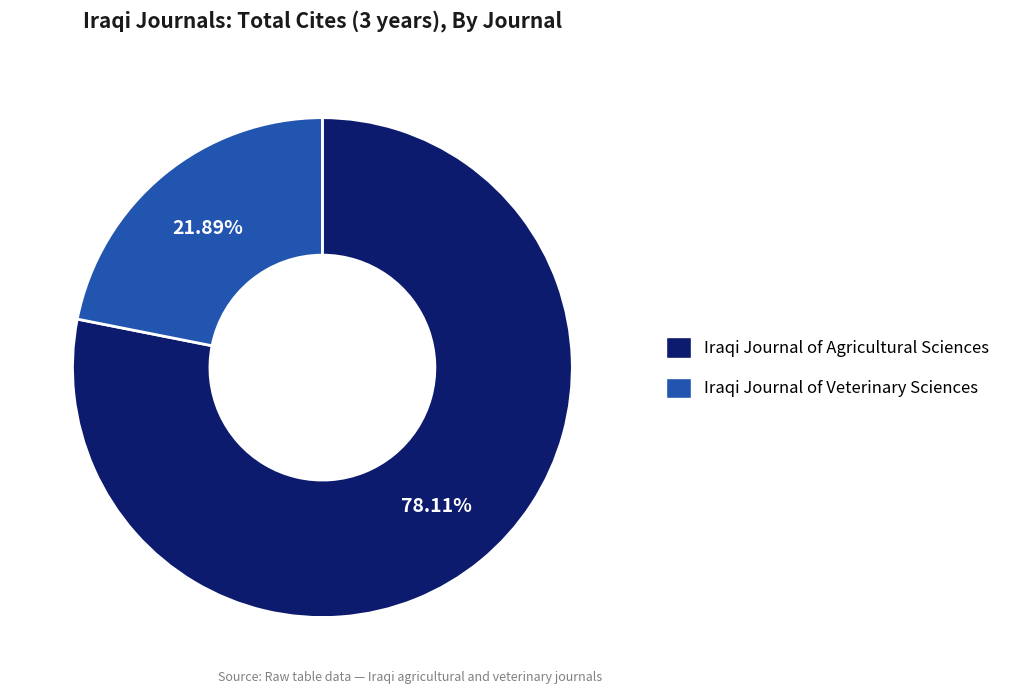

To the nearest percent, what portion does Iraqi Journal of Veterinary Sciences represent?

22%